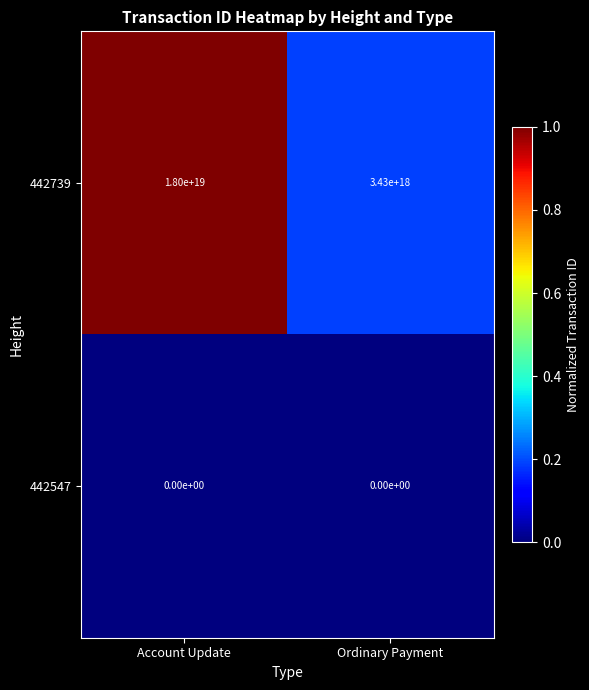

At which category is the sum across all series the highest?

Account Update